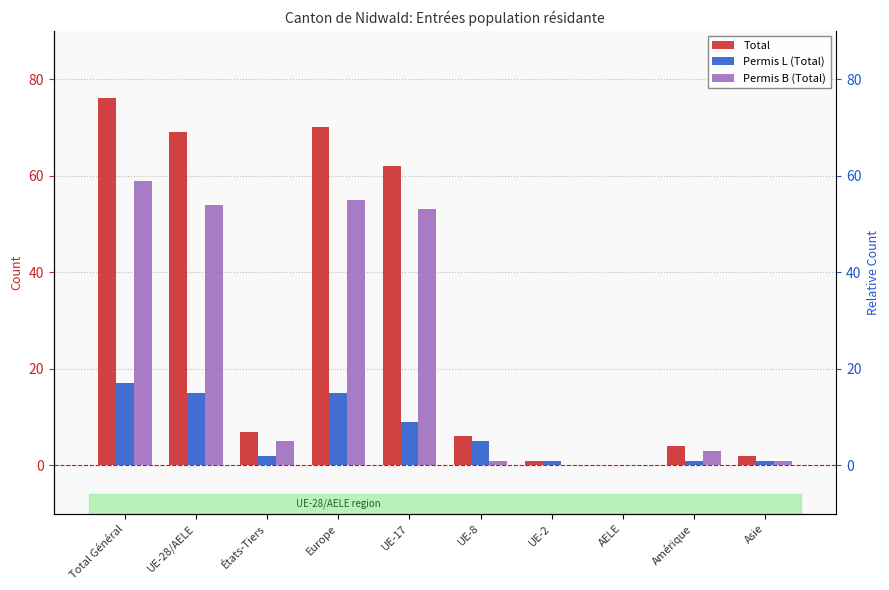

What position from the right is UE-28/AELE?

9